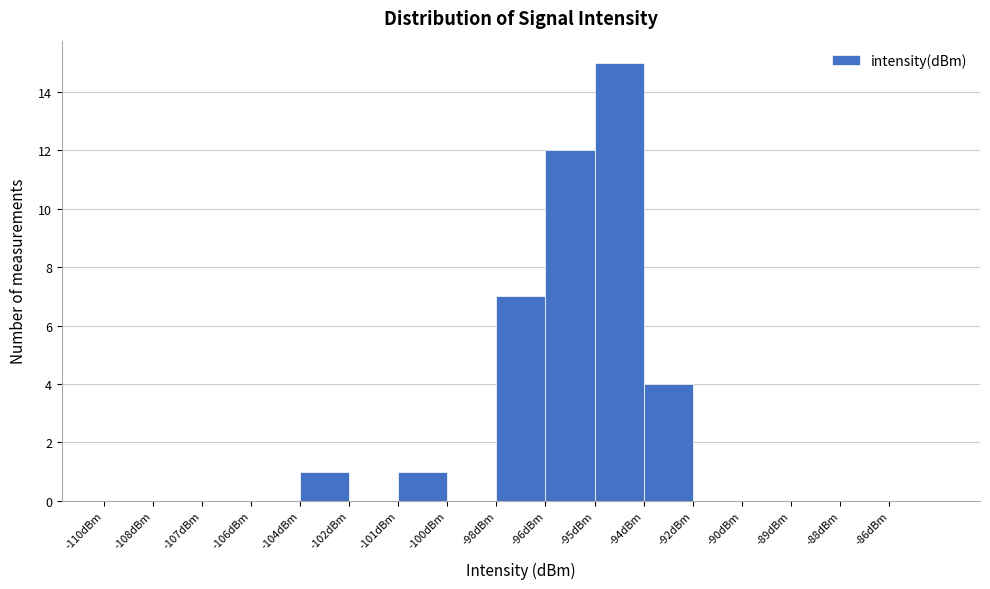

Reading left to right, extract all data points from this chart.

-110dBm=0	-108dBm=0	-107dBm=0	-106dBm=0	-104dBm=1	-102dBm=0	-101dBm=1	-100dBm=0	-98dBm=7	-96dBm=12	-95dBm=15	-94dBm=4	-92dBm=0	-90dBm=0	-89dBm=0	-88dBm=0	-86dBm=0